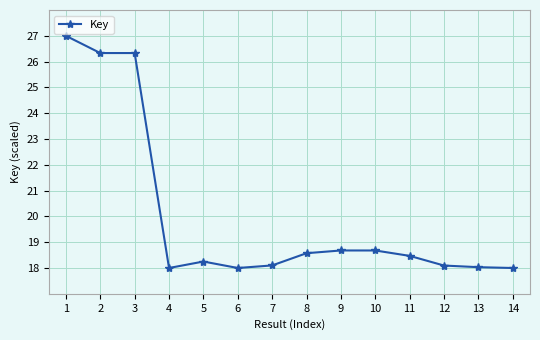

What is the sum of the values at 4 and 3?

44.3